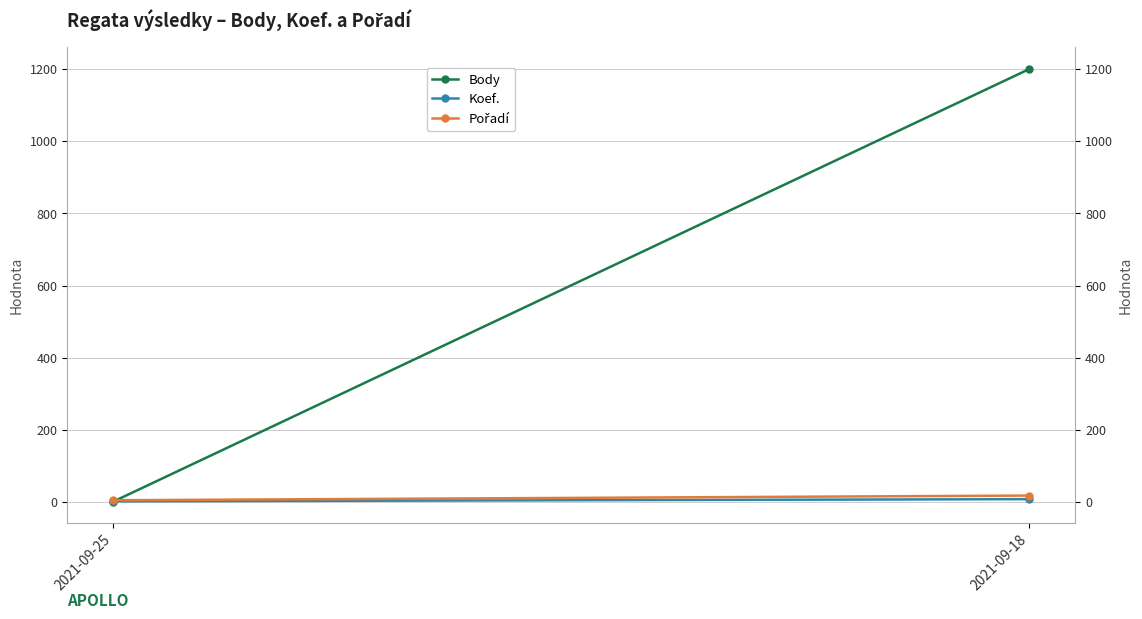

At which category is the sum across all series the highest?

2021-09-18